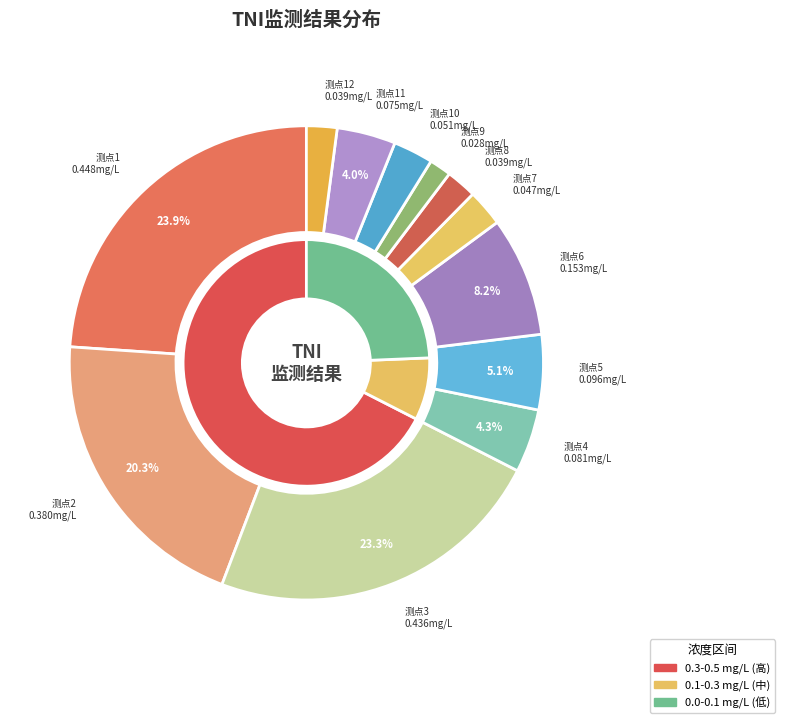

Is 2 the majority of the pie?

No